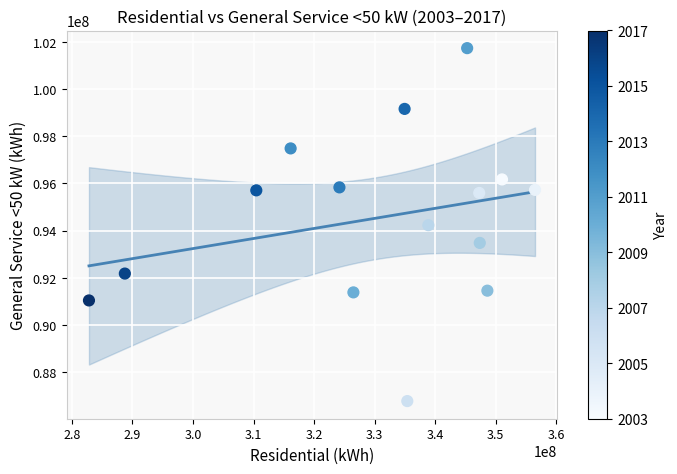

What is the range of X values (max minus min)?

73669945.1